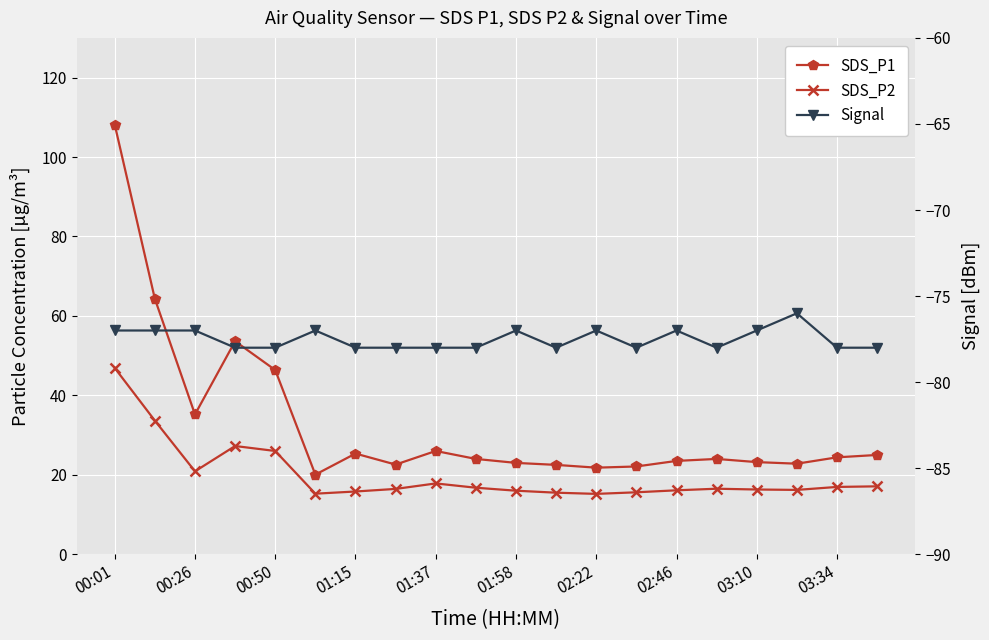

True or false: Signal and SDS_P2 intersect in this chart.

False